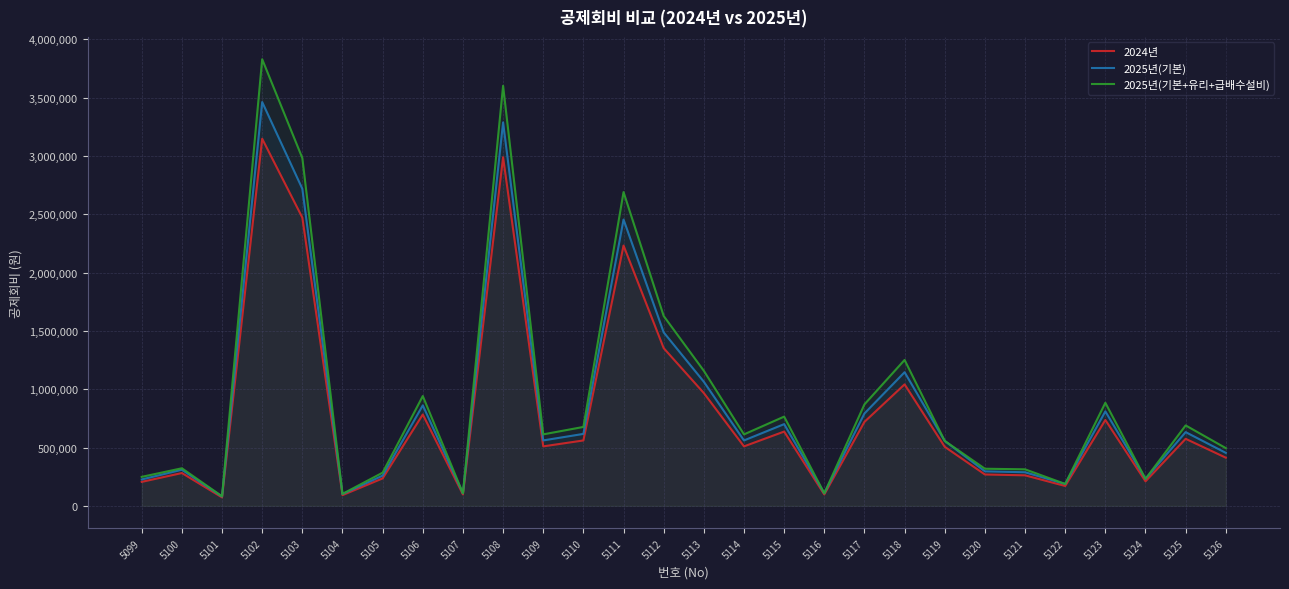

What are all the series names shown in the legend?

2024년, 2025년(기본), 2025년(기본+유리+급배수설비)